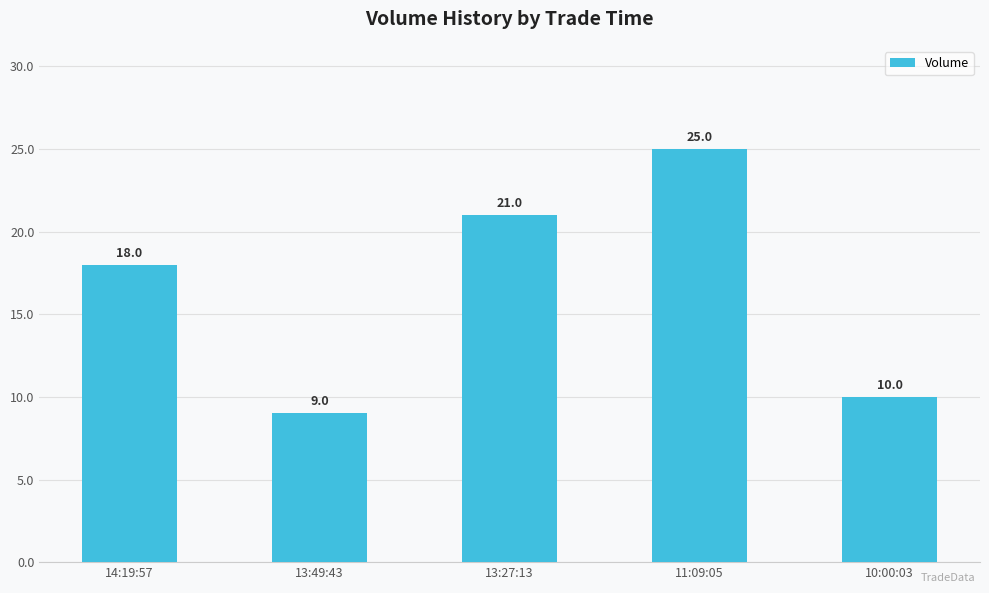

Is it true that the value at 10:00:03 is 17?

False